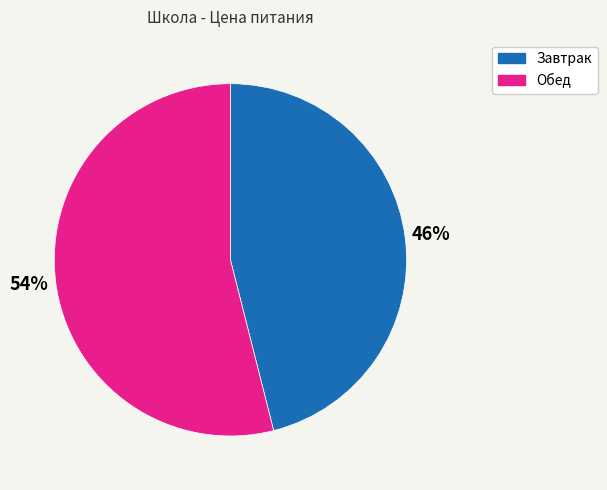

Which slice is the smallest?

Завтрак